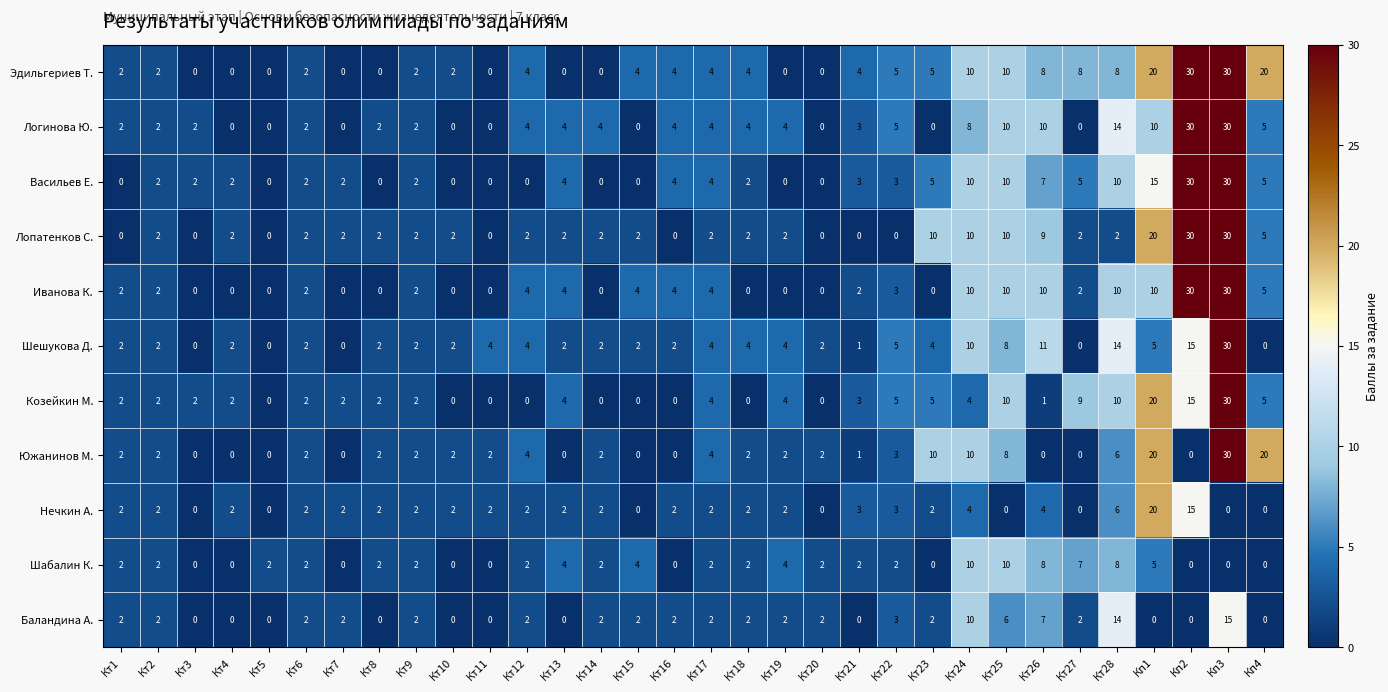

What is the greatest value displayed?

30